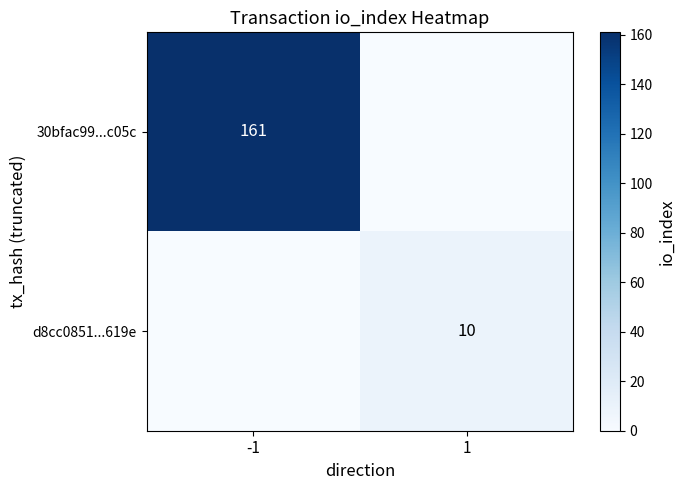

Which has a higher value, -1 or 1?

-1